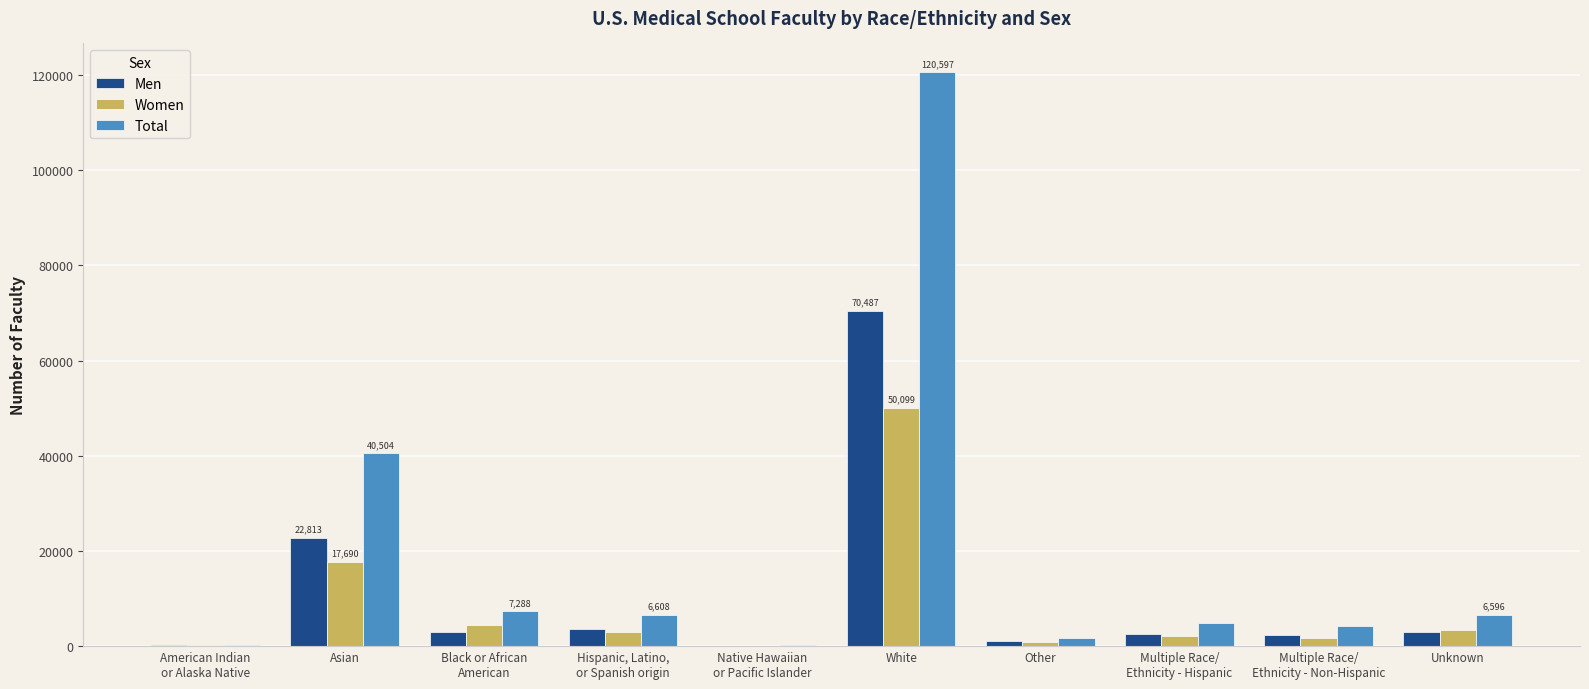

Is it true that Women equals 17690 at Asian?

True